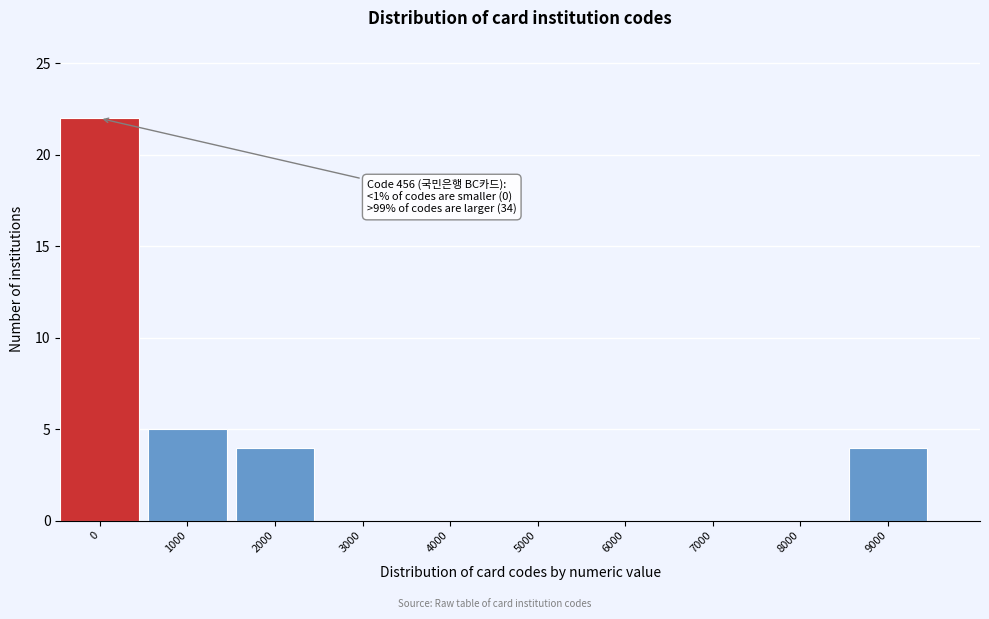

Reading left to right, list all the values displayed in this chart.

0=22	1000=5	2000=4	3000=0	4000=0	5000=0	6000=0	7000=0	8000=0	9000=4